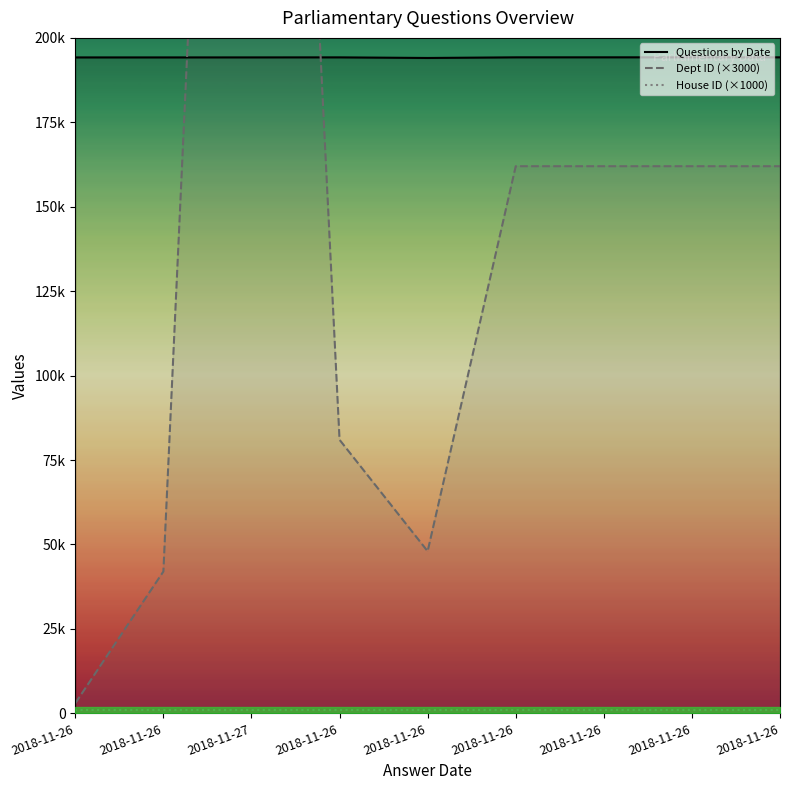

How many values in the Dept ID series are below 162000?

4